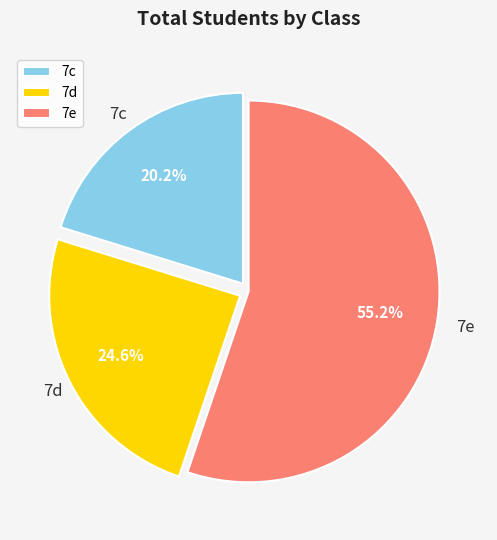

Rank the categories by value from highest to lowest.

7e, 7d, 7c